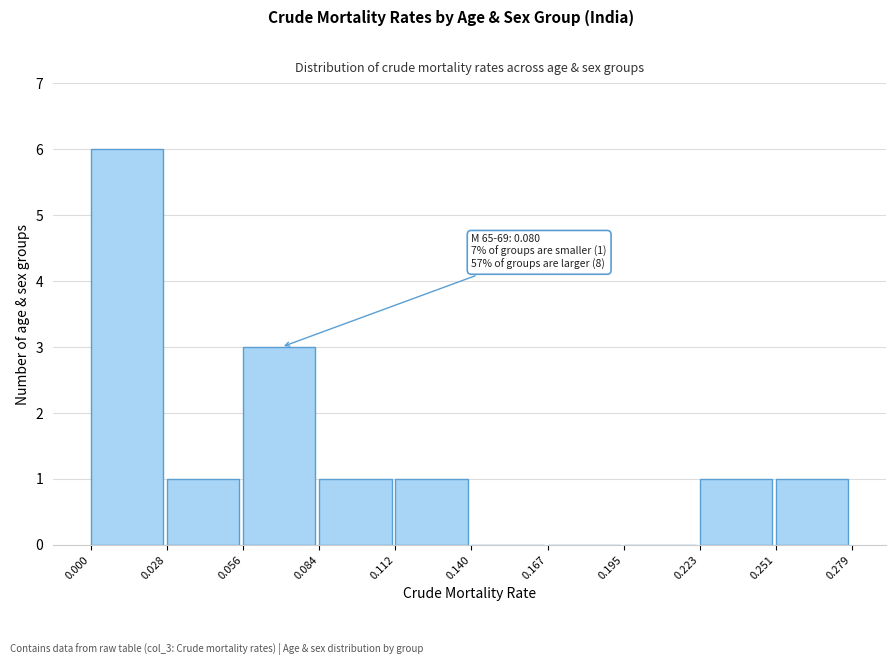

Which range on the x-axis has the tallest bar?

0.000 to 0.028